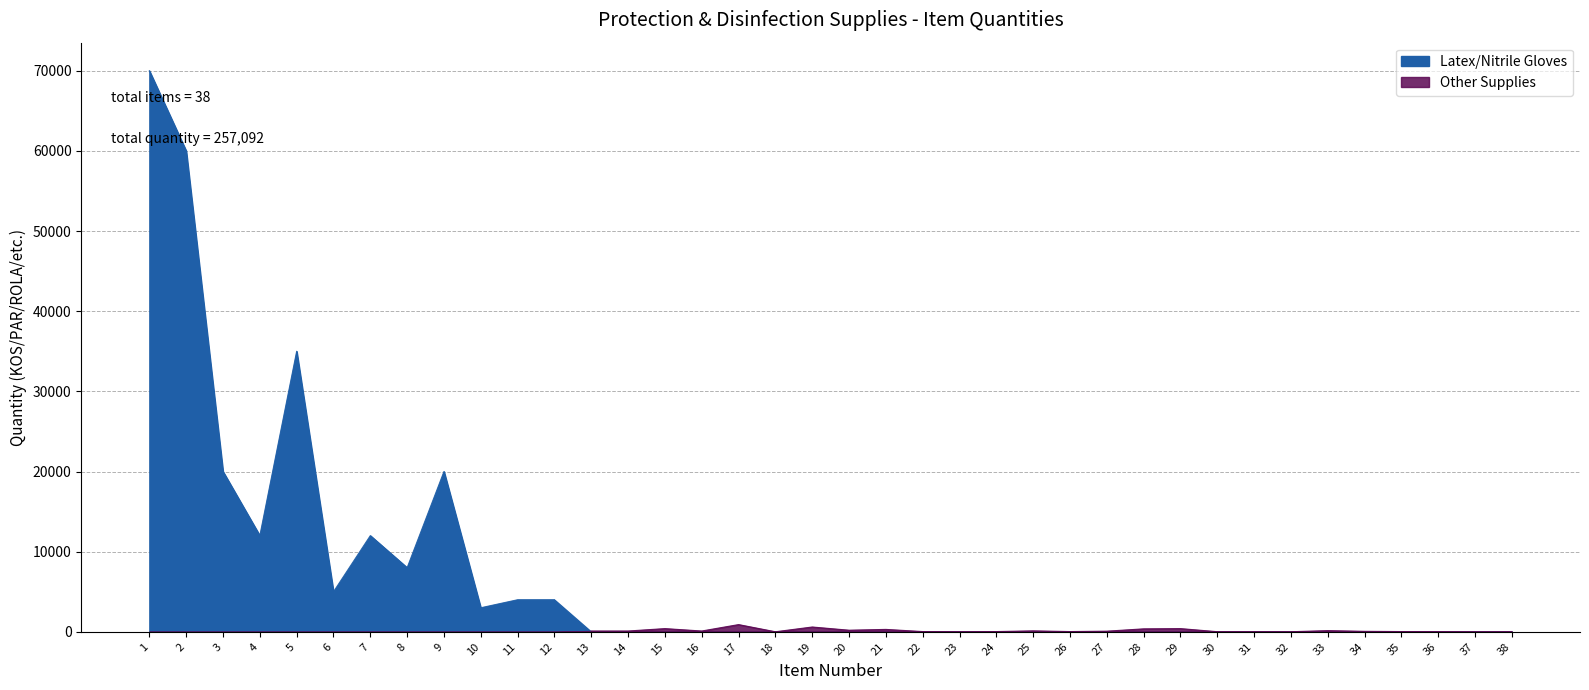

How many interior local peaks (higher than both neighbors) does the data have?

10